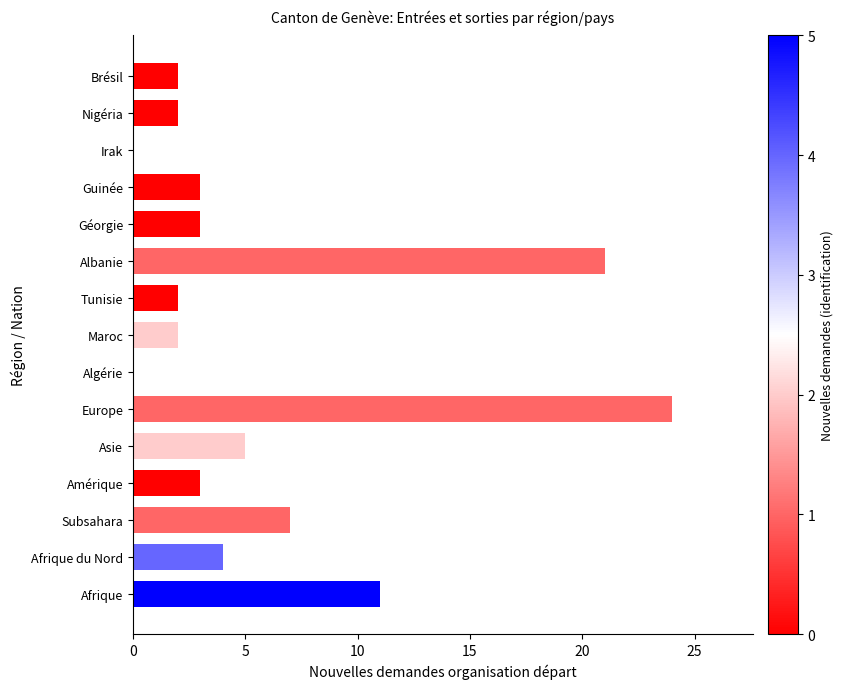

Is it true that the value at Guinée is 5?

False